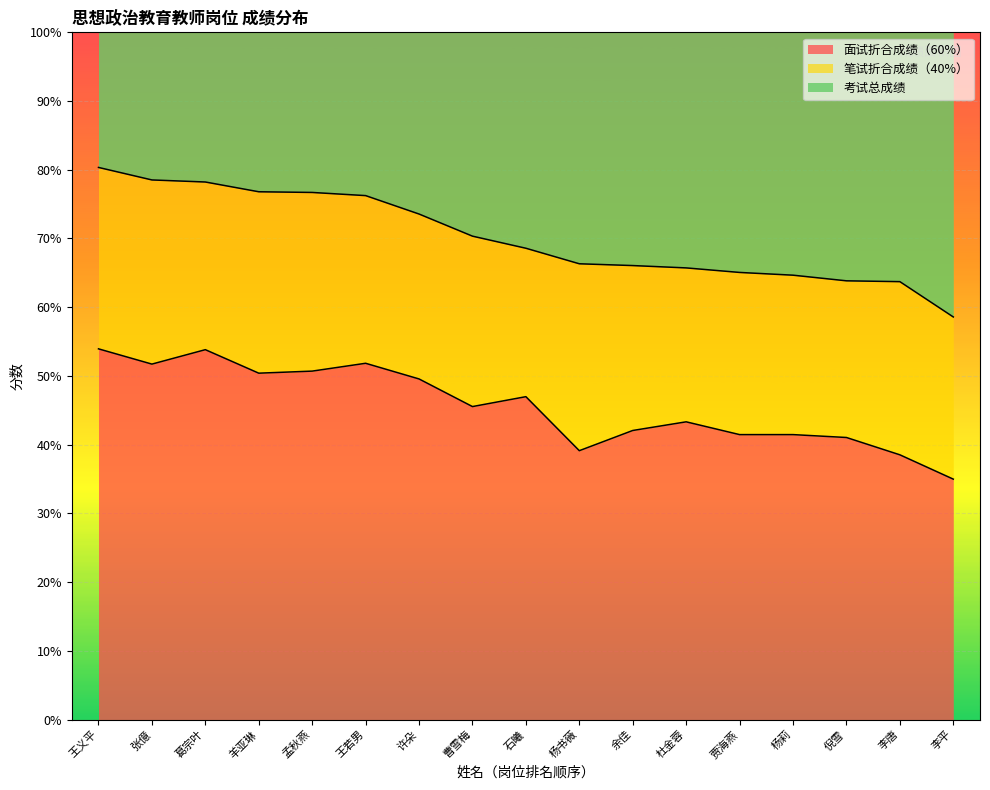

True or false: 面试折合成绩（60%） has more than 1 interior local peaks.

True